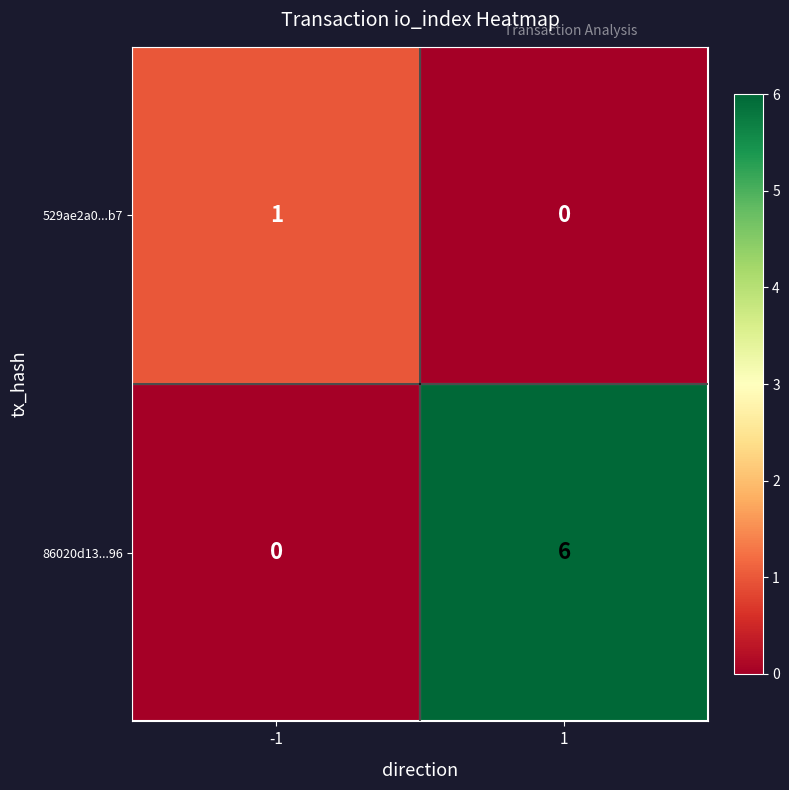

Which series has the widest spread of values?

86020d13...96